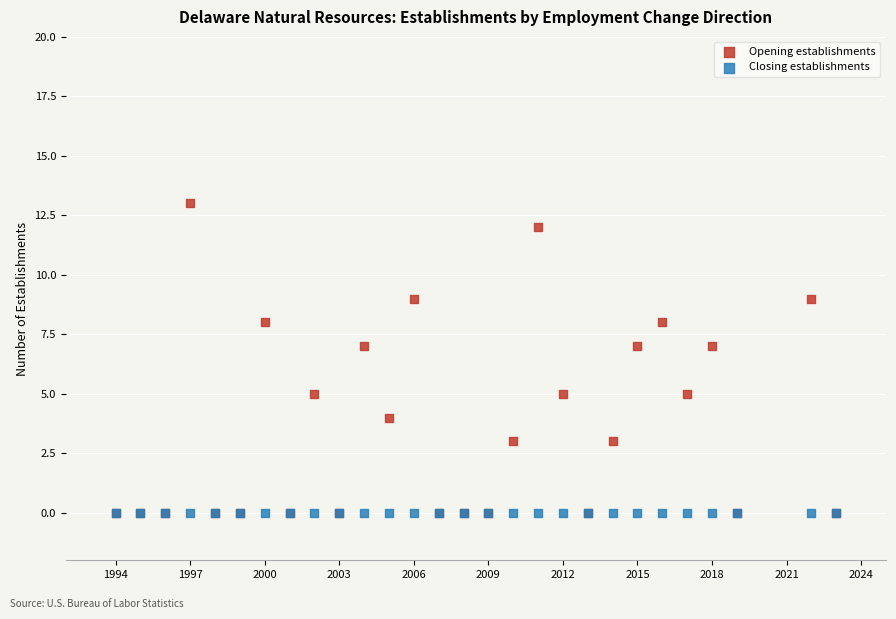

Which series contains the highest Y value?

Opening establishments